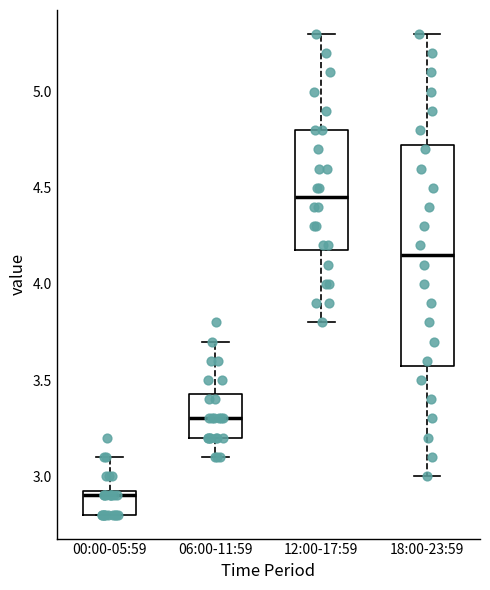

Reading left to right, transcribe this box plot: for each box, give where its median line is, the range the box spans, and where its two whiskers end, as read against the y-axis. The values are not printed on the chart, so give them approximately, as read against the axis.

00:00-05:59: median 2.90, box 2.80 to 2.95, whiskers 2.80 to 3.10
06:00-11:59: median 3.30, box 3.20 to 3.45, whiskers 3.10 to 3.70
12:00-17:59: median 4.45, box 4.20 to 4.80, whiskers 3.80 to 5.30
18:00-23:59: median 4.15, box 3.60 to 4.75, whiskers 3.00 to 5.30